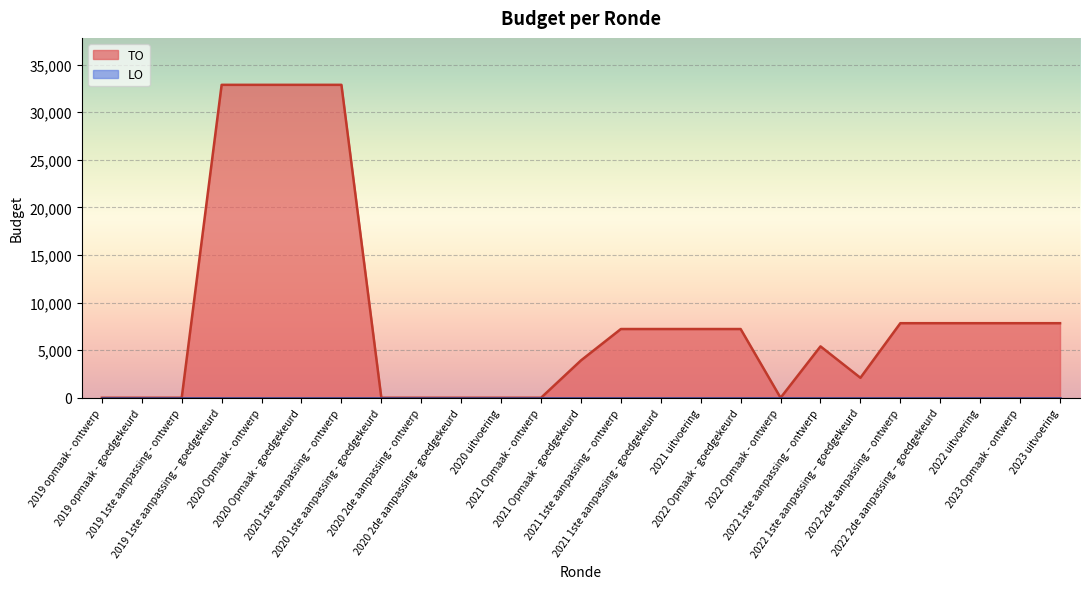

What position from the right is 2021 1ste aanpassing – ontwerp?

12